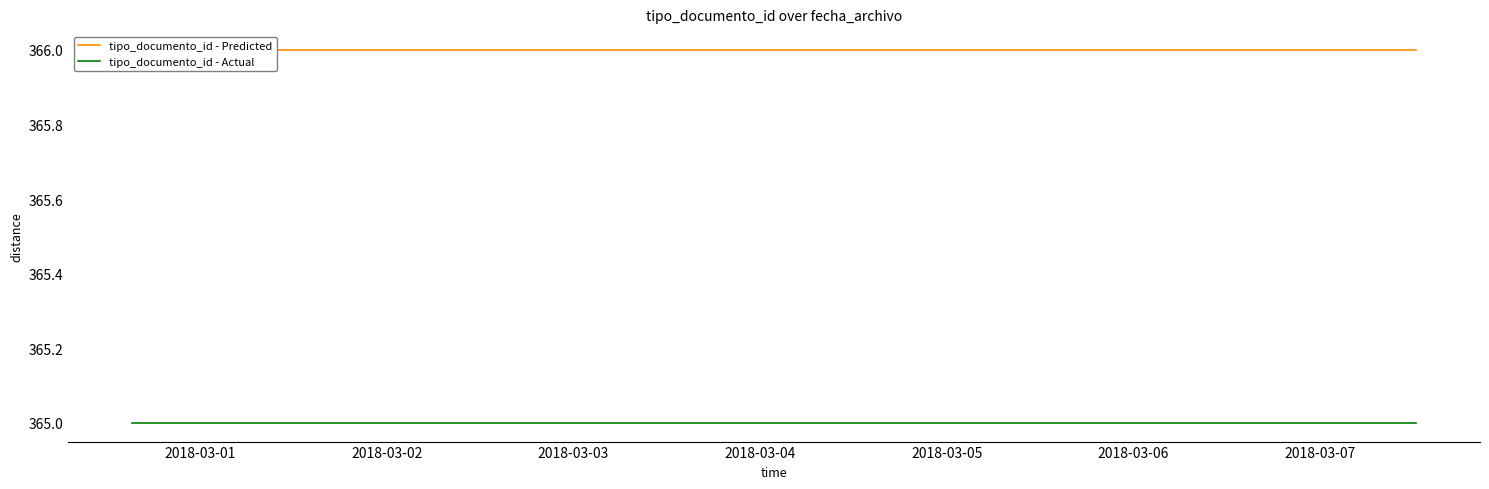

Read the tipo_documento_id - Actual value at 2018-03-03.

365